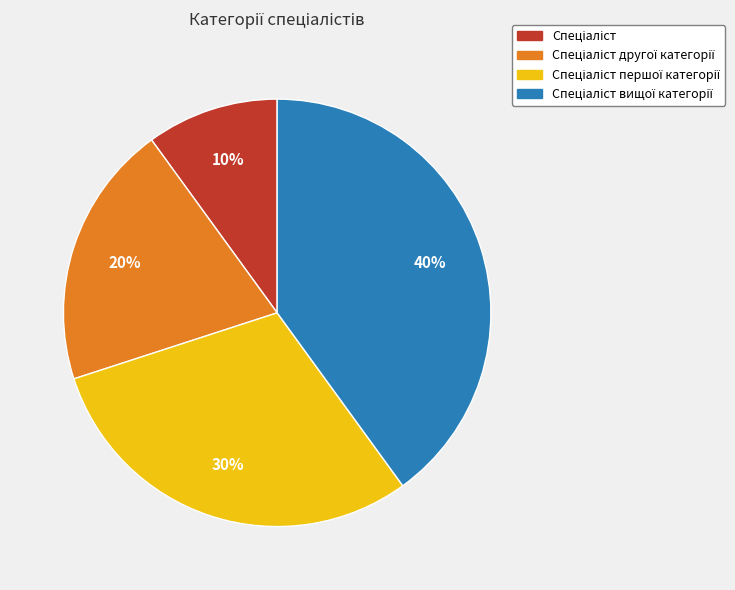

To the nearest percent, what is the average slice percentage?

25%